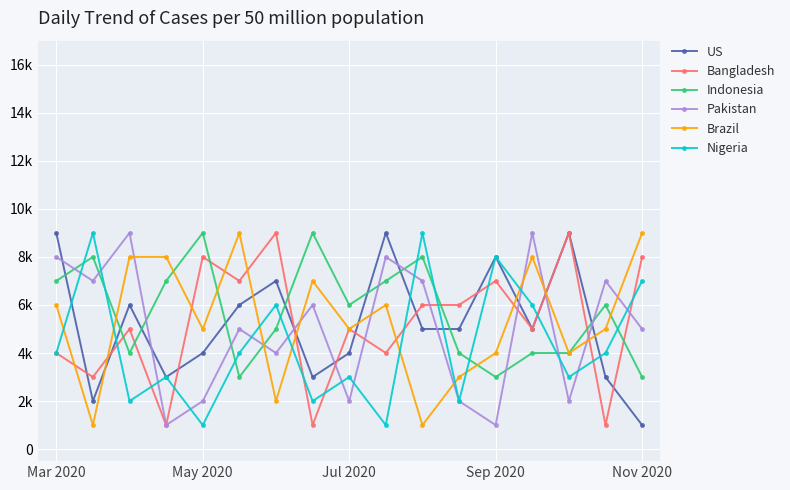

What are all the series names shown in the legend?

US, Bangladesh, Indonesia, Pakistan, Brazil, Nigeria